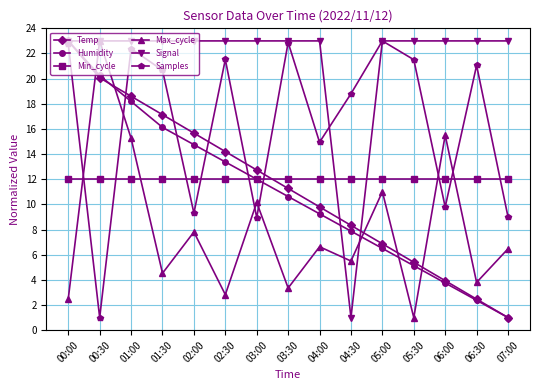

What is the difference between the maximum and minimum values in the Samples series?

22.0